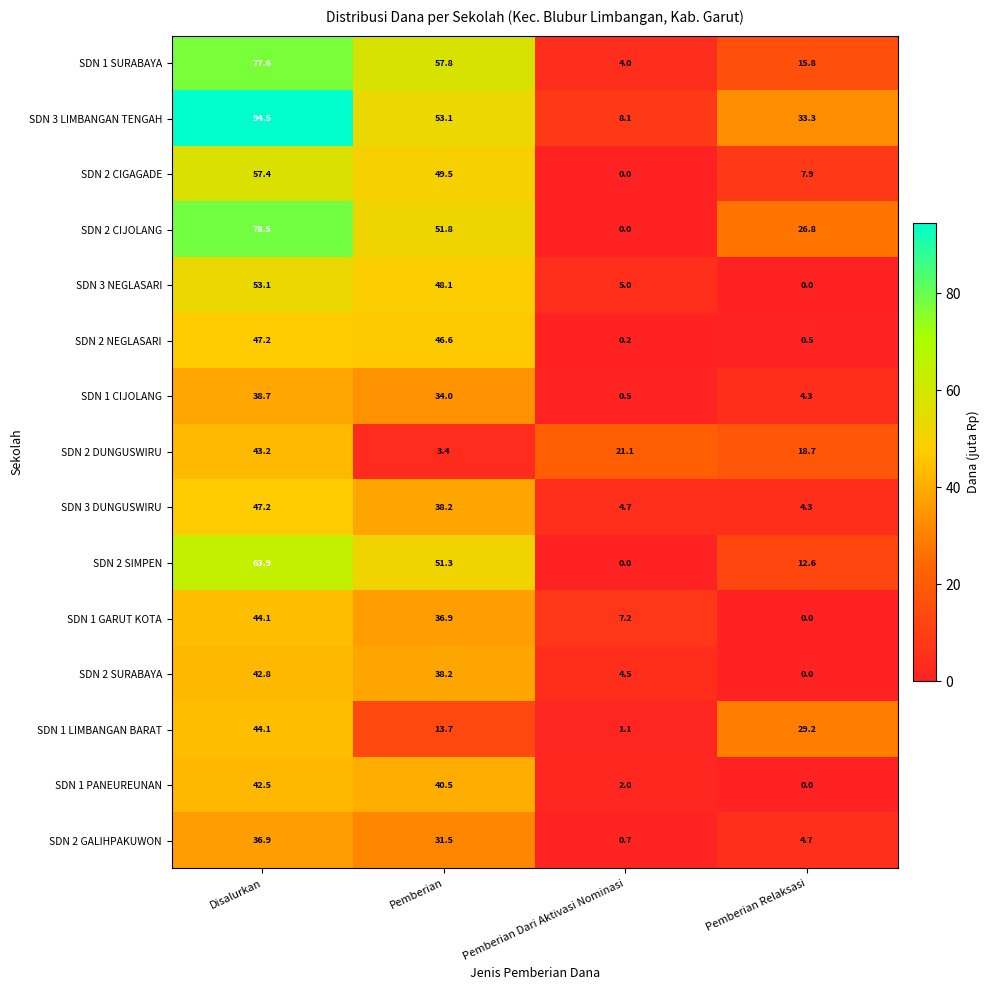

At which label is SDN 1 LIMBANGAN BARAT closest to 22?

Pemberian Relaksasi